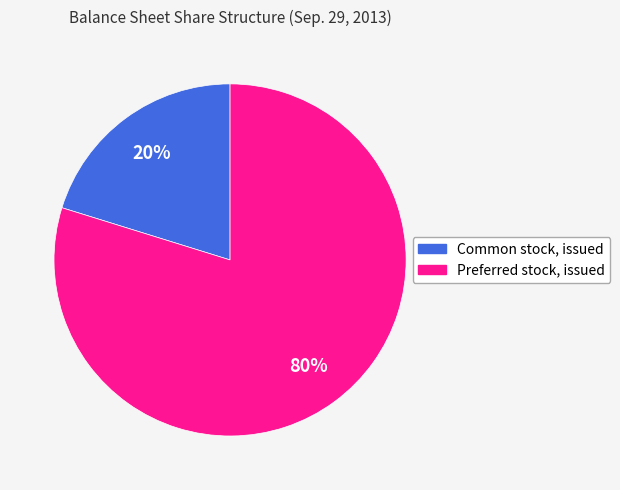

Between Common stock, issued and Preferred stock, issued, which is larger?

Preferred stock, issued